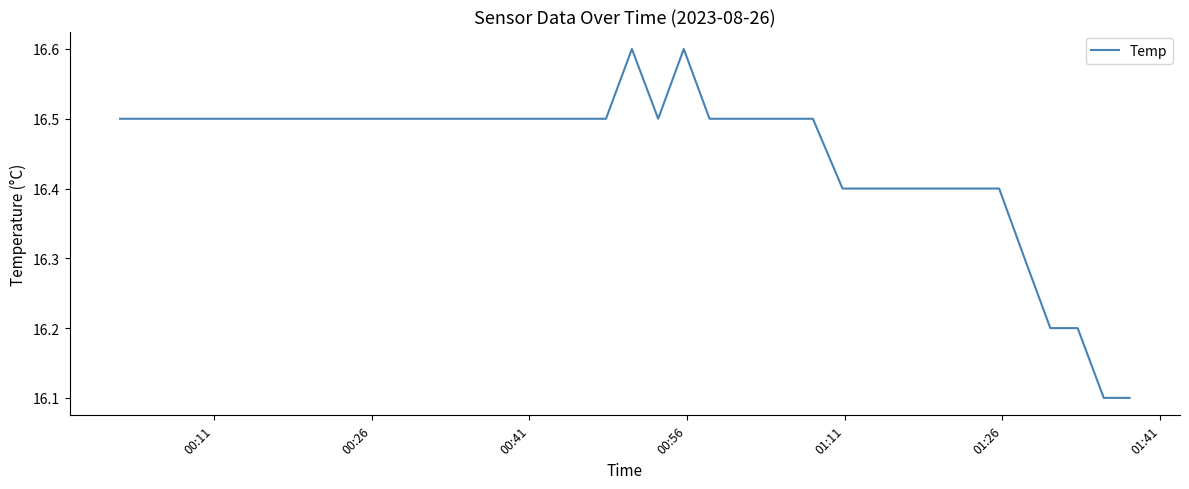

How many lines are shown in the chart?

1